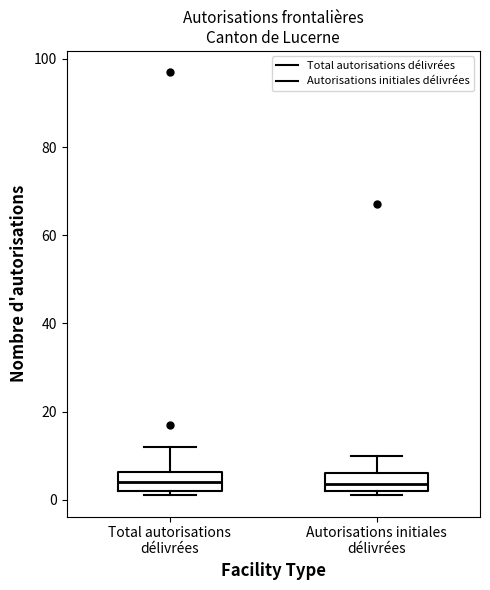

Where is the upper edge of the box for Total autorisations délivrées on the y-axis? The values are not printed on the chart, so give them approximately, as read against the axis.

6